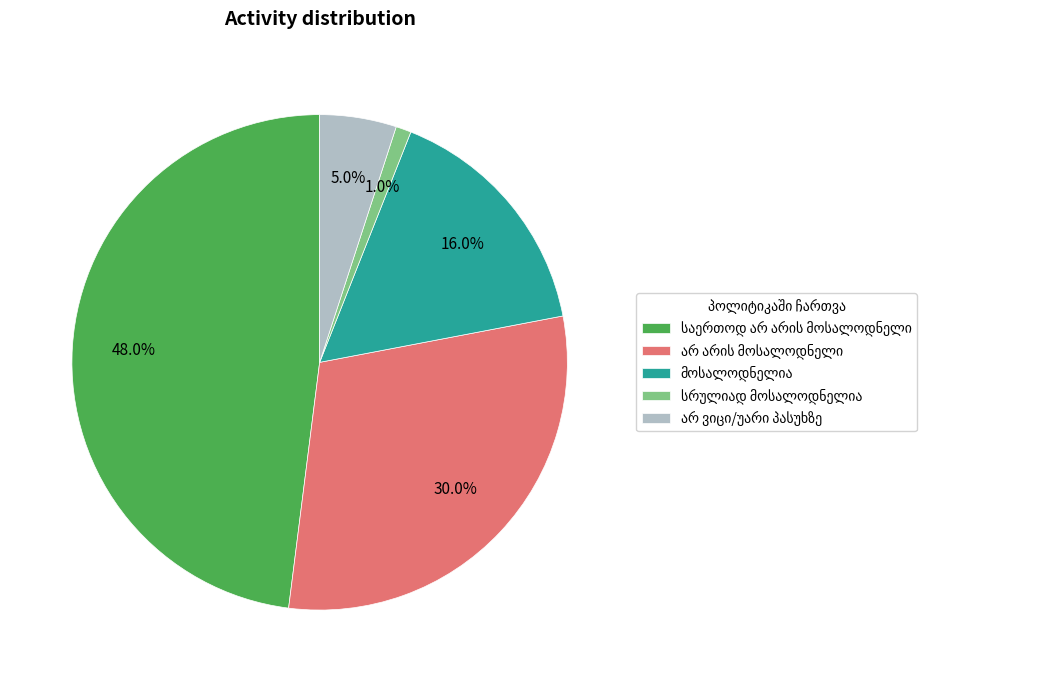

Does any single category account for the majority?

No